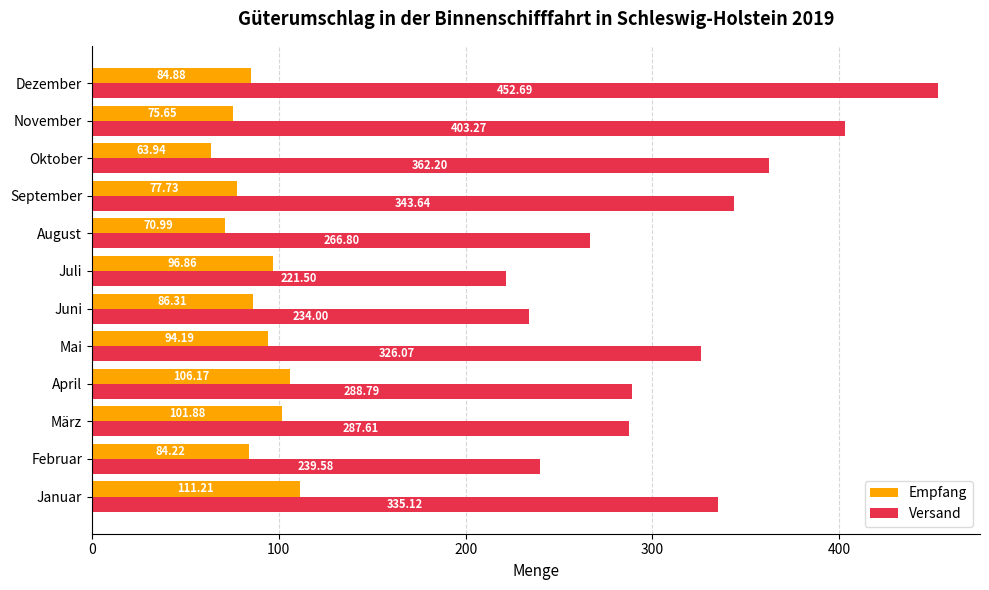

Between Mai and Oktober, which series saw the biggest shift?

Versand